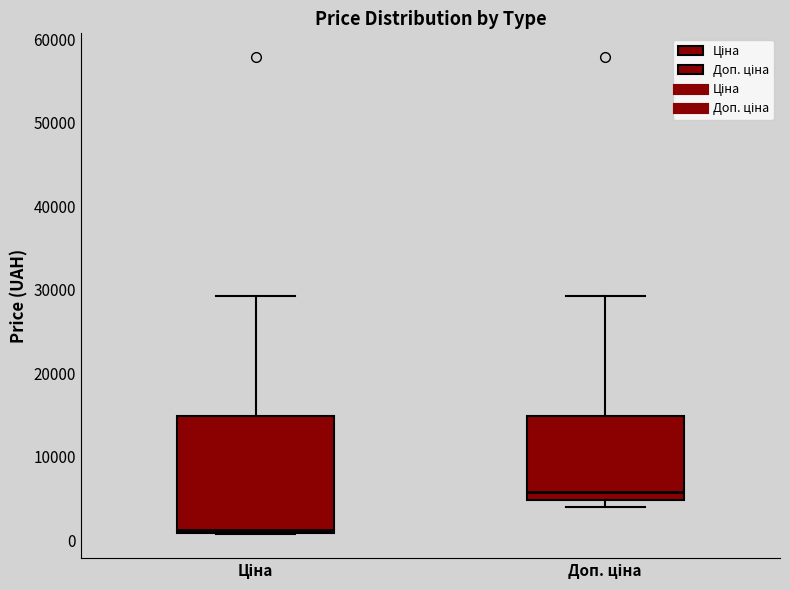

Comparing the boxes themselves (not the whiskers), which one is the tallest?

Ціна